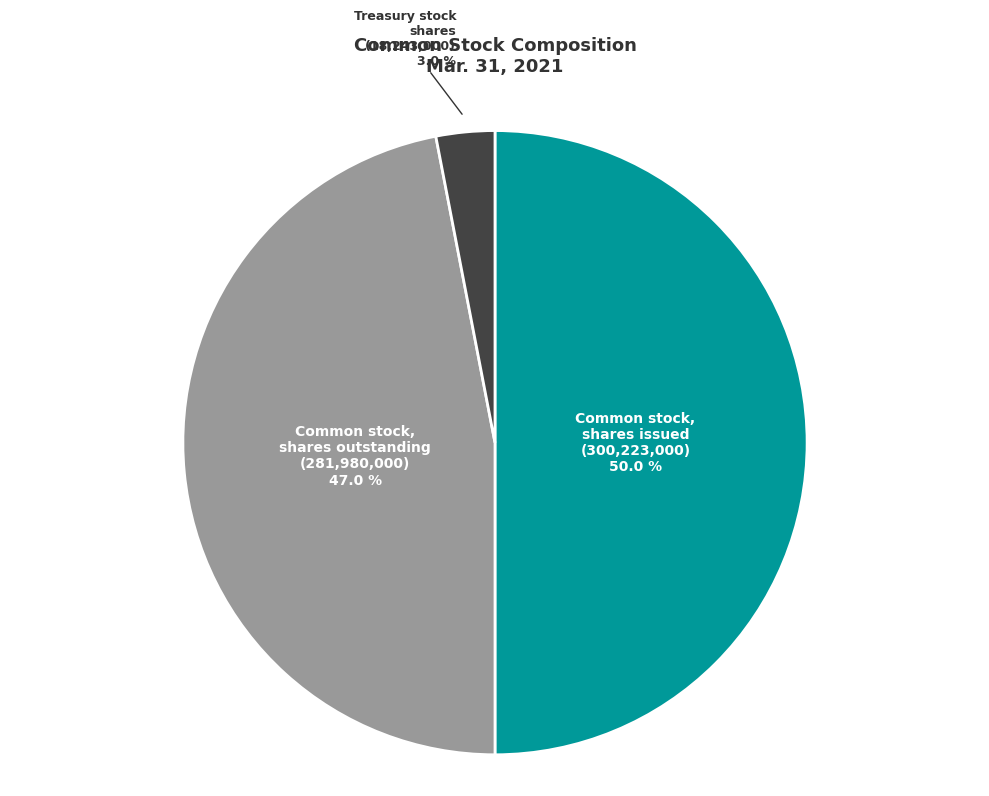

What percentage do Common stock, shares outstanding and Common stock, shares issued together represent?

97.0%